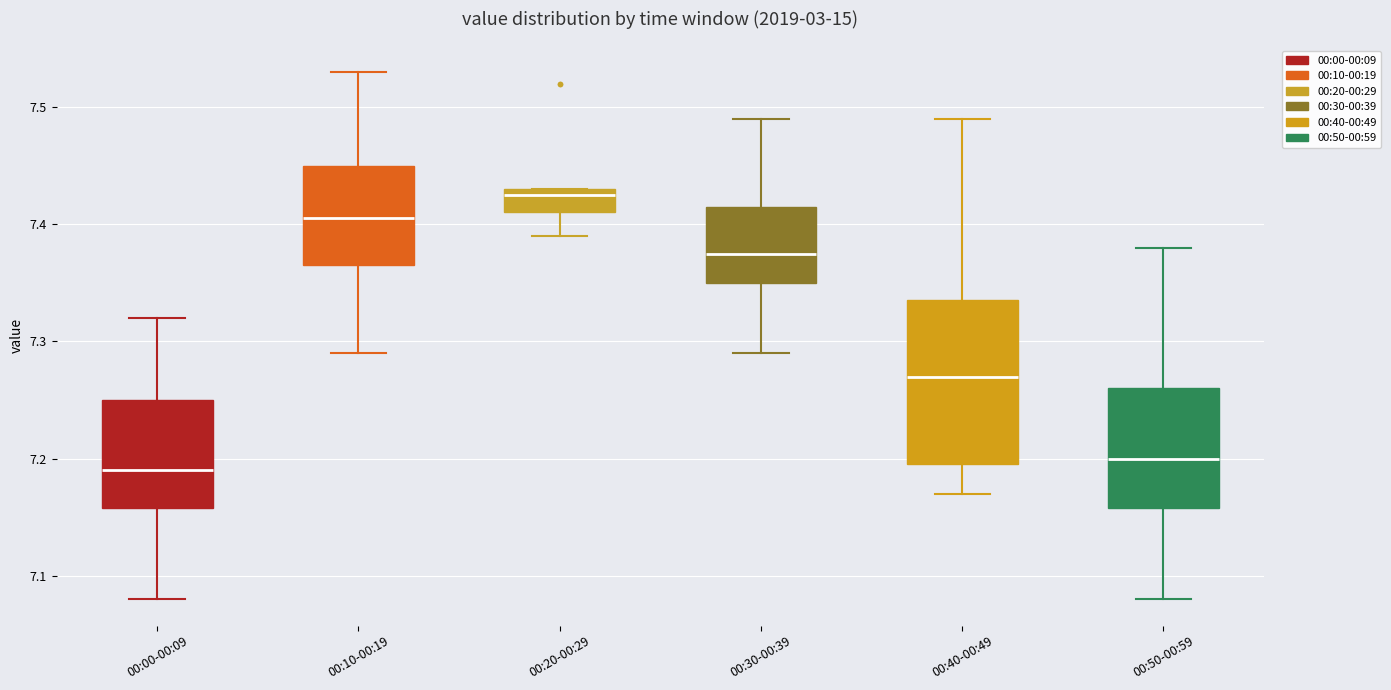

Reading left to right, transcribe this box plot: for each box, give where its median line is, the range the box spans, and where its two whiskers end, as read against the y-axis. The values are not printed on the chart, so give them approximately, as read against the axis.

00:00-00:09: median 7.19, box 7.16 to 7.25, whiskers 7.08 to 7.32
00:10-00:19: median 7.41, box 7.37 to 7.45, whiskers 7.29 to 7.53
00:20-00:29: median 7.43 (just below the box's upper edge), box 7.41 to 7.43, whiskers 7.39 to 7.43
00:30-00:39: median 7.38, box 7.35 to 7.42, whiskers 7.29 to 7.49
00:40-00:49: median 7.27, box 7.20 to 7.34, whiskers 7.17 to 7.49
00:50-00:59: median 7.20, box 7.16 to 7.26, whiskers 7.08 to 7.38